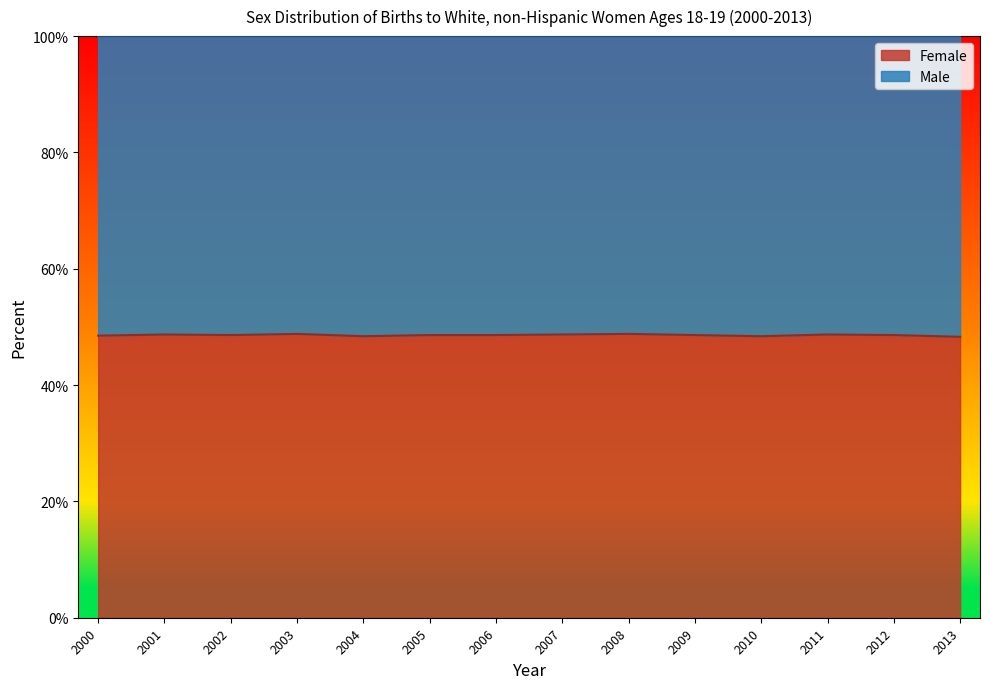

How many values are between 48 and 49?

14